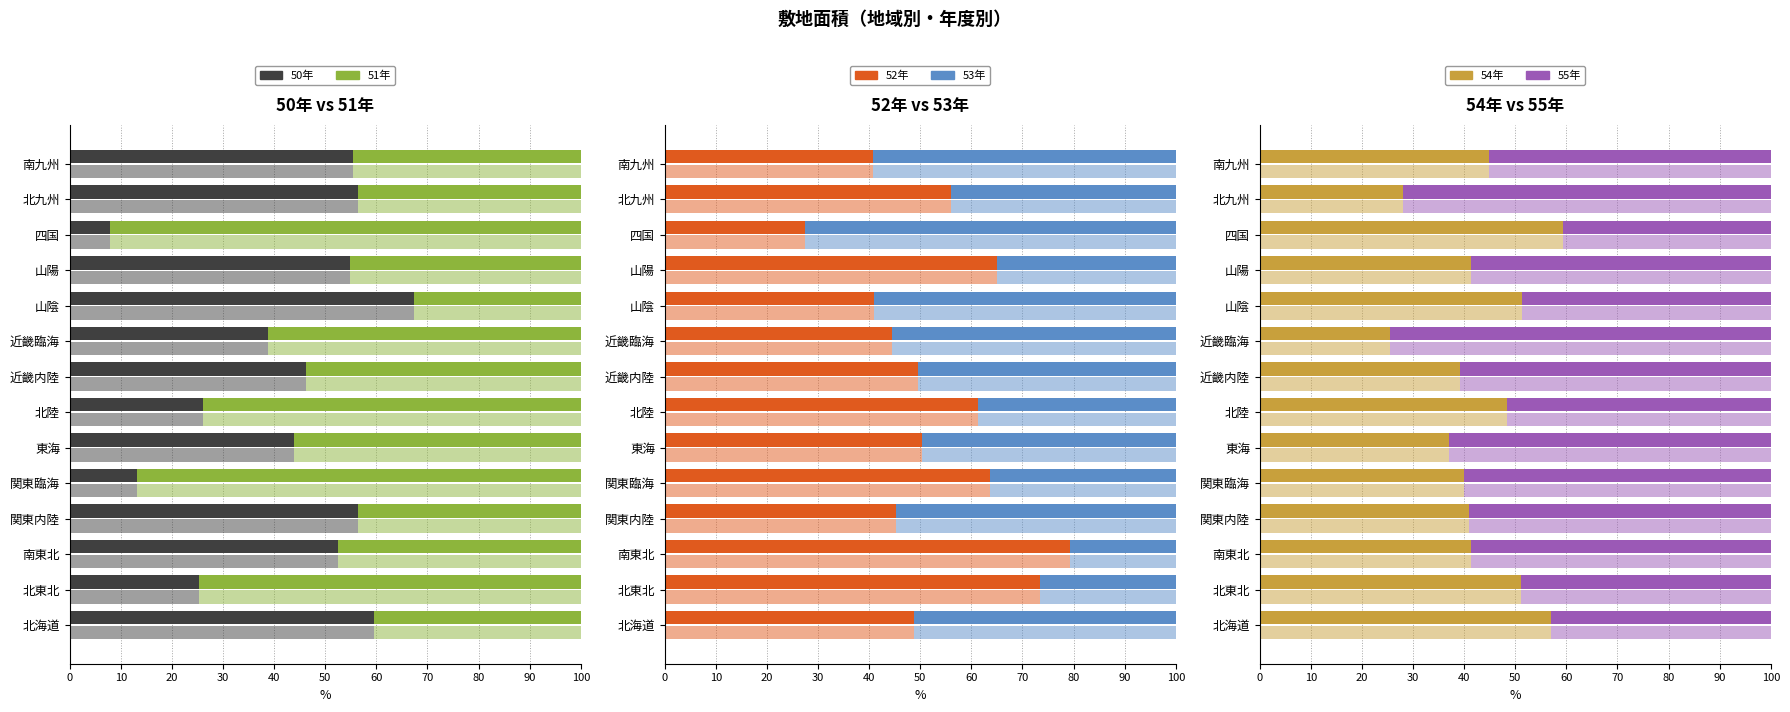

The 50年 series shows 5.2 at 四国. True or false?

False